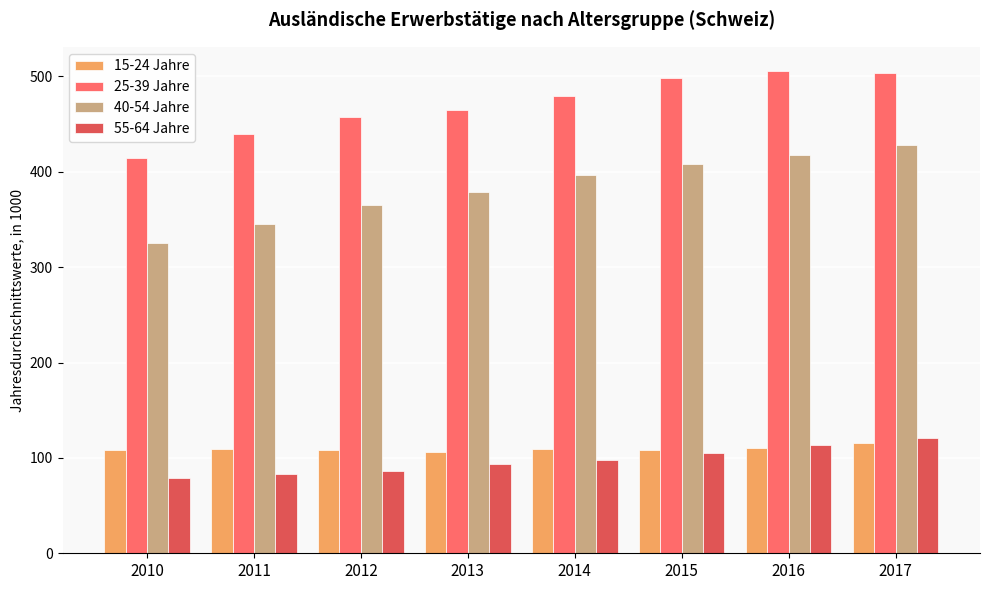

What is the difference between the highest and lowest values at 2013?

371.1